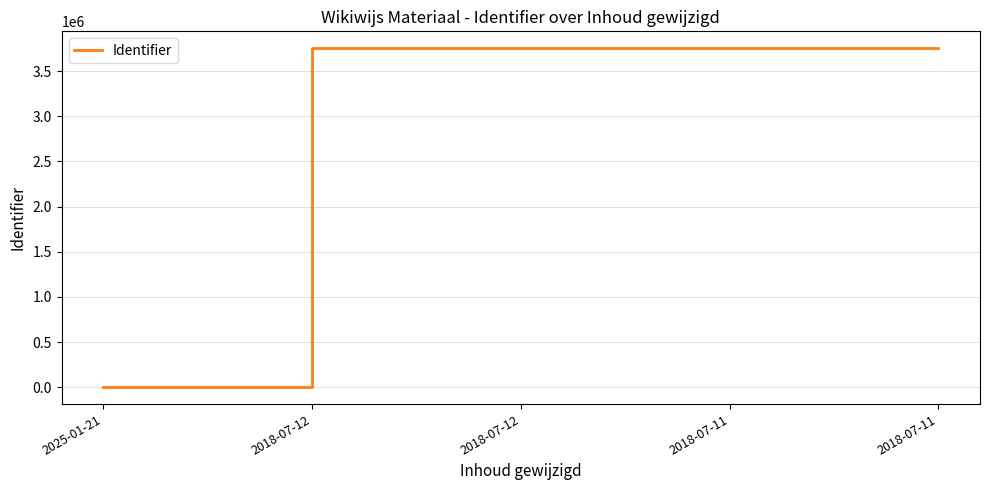

Count the number of data series in this chart.

1